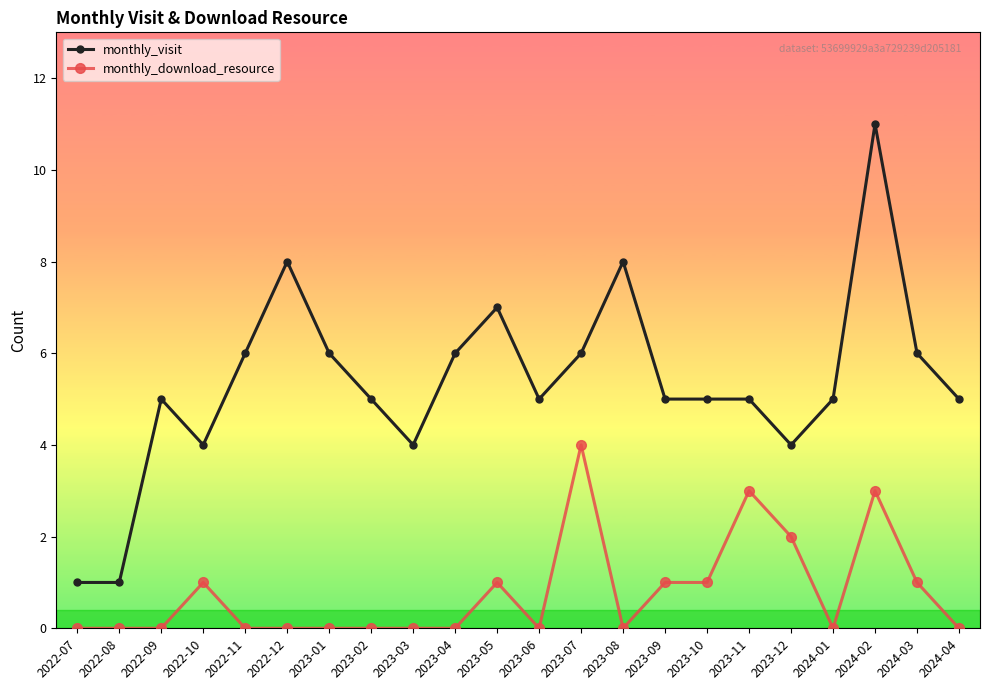

The value of monthly_visit at 2022-11 is 6. True or false?

True